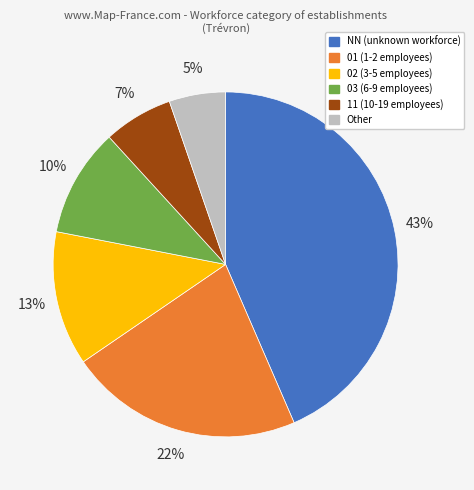

Which slice is the smallest?

Other